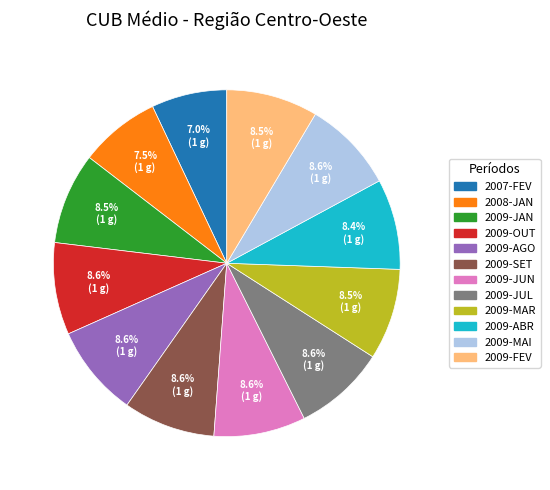

What is the ratio of the value at 2009-JUN to the value at 2008-JAN?

1.1